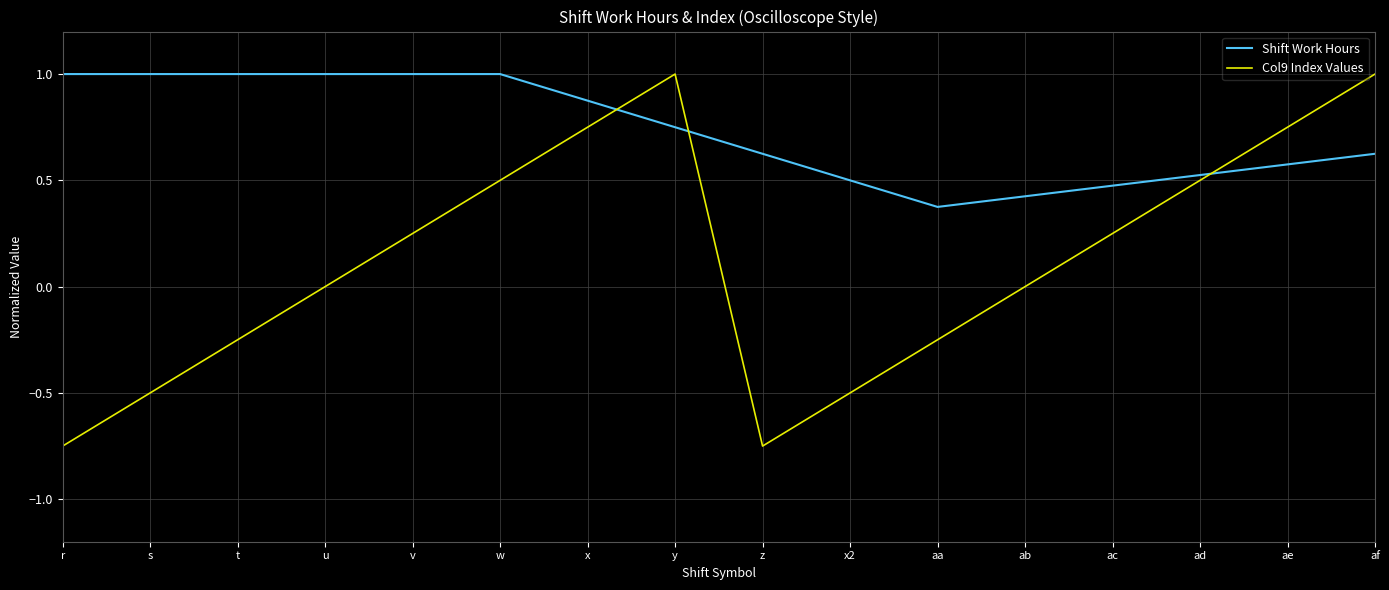

True or false: Shift Work Hours has more than 1 points higher than both neighbors.

False